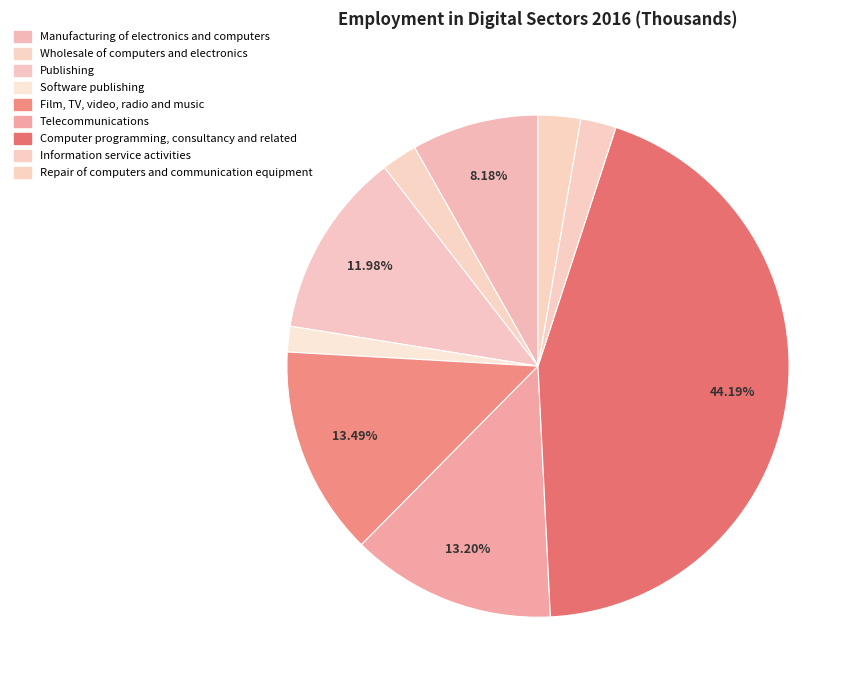

Count the number of slices in the pie.

9